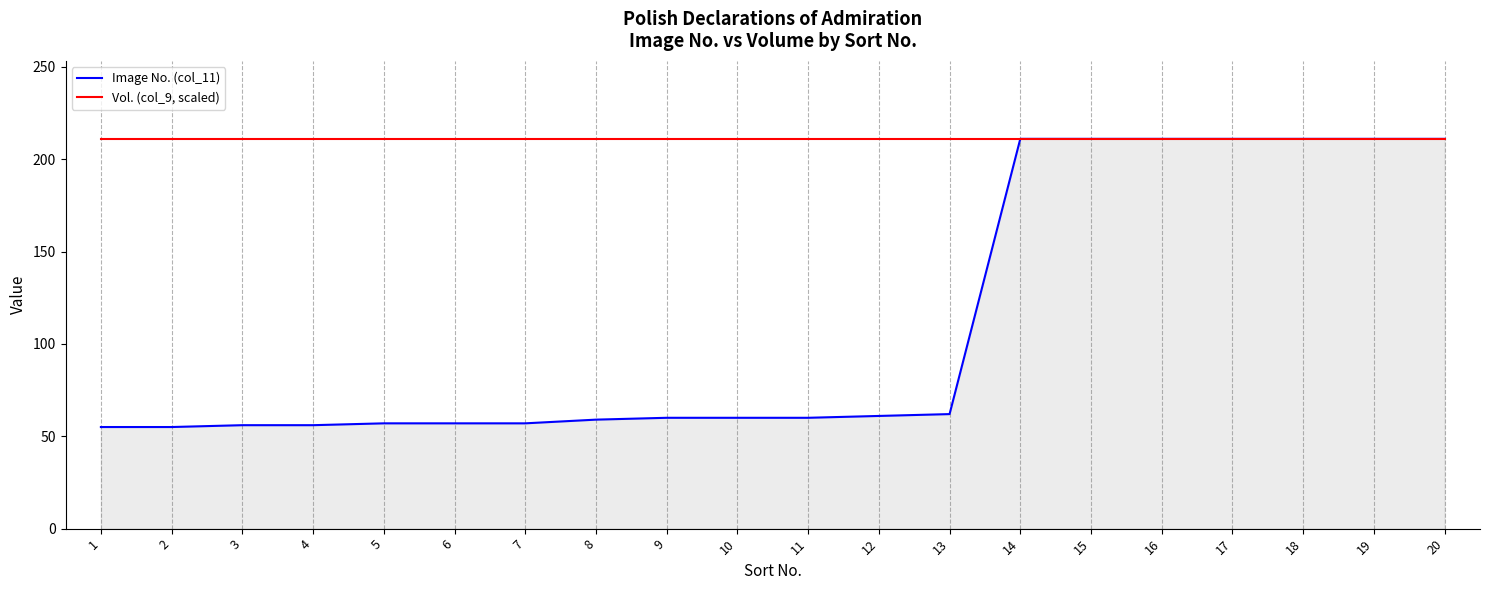

What is the maximum value for Image No. (col_11)?

211